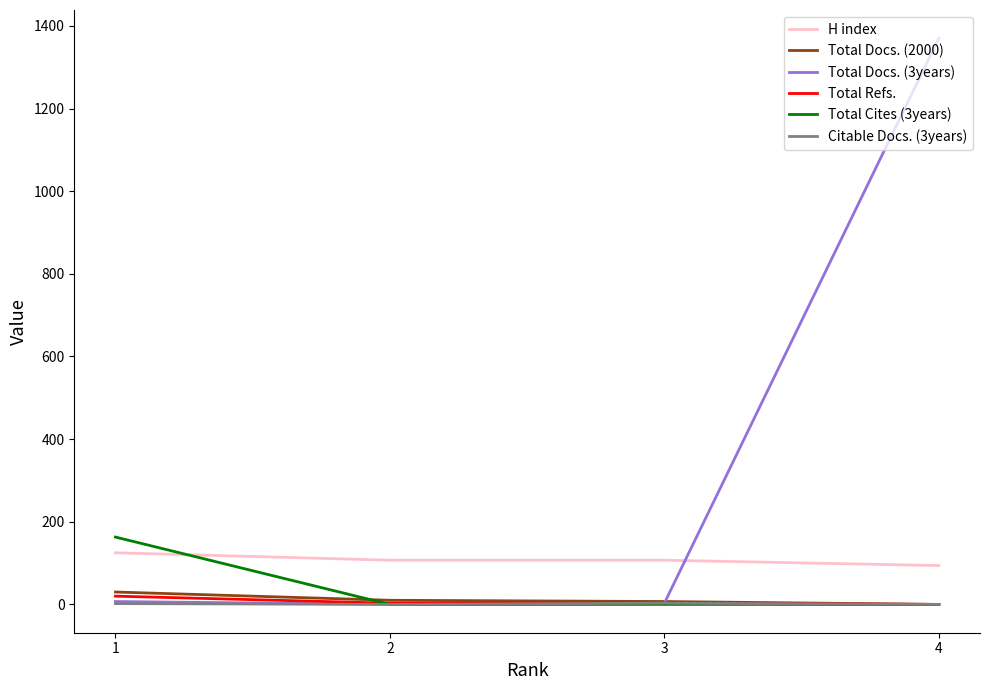

How many distinct data groups are displayed?

6